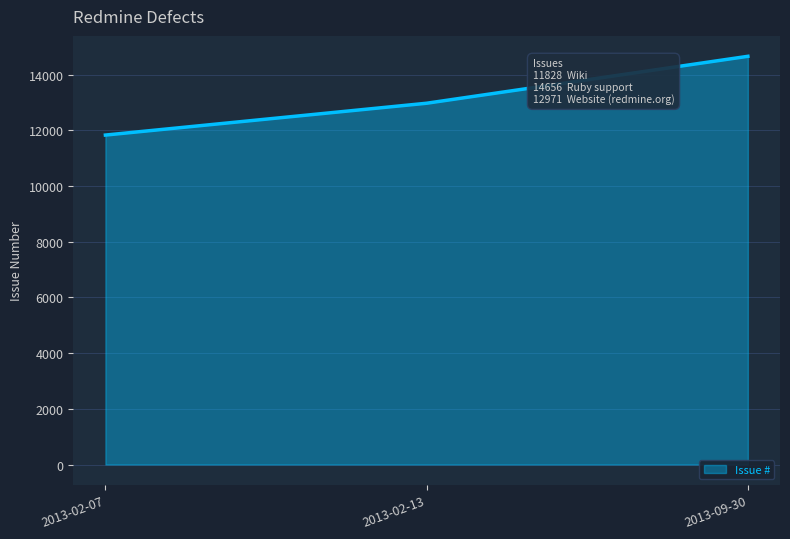

What is the ratio of the value at 2013-02-07 to the value at 2013-02-13?

0.9